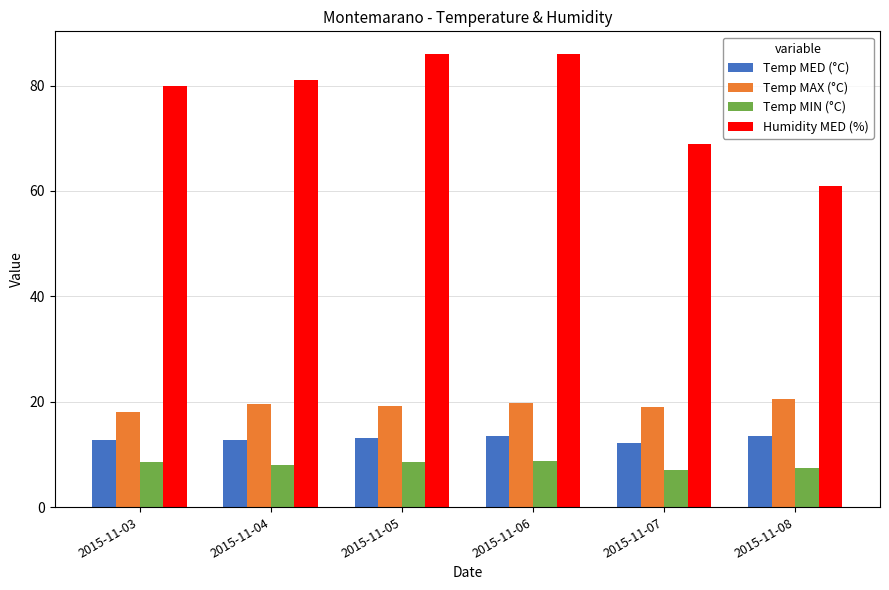

True or false: Temp MIN (°C) has a value of 4.6 at 2015-11-05.

False